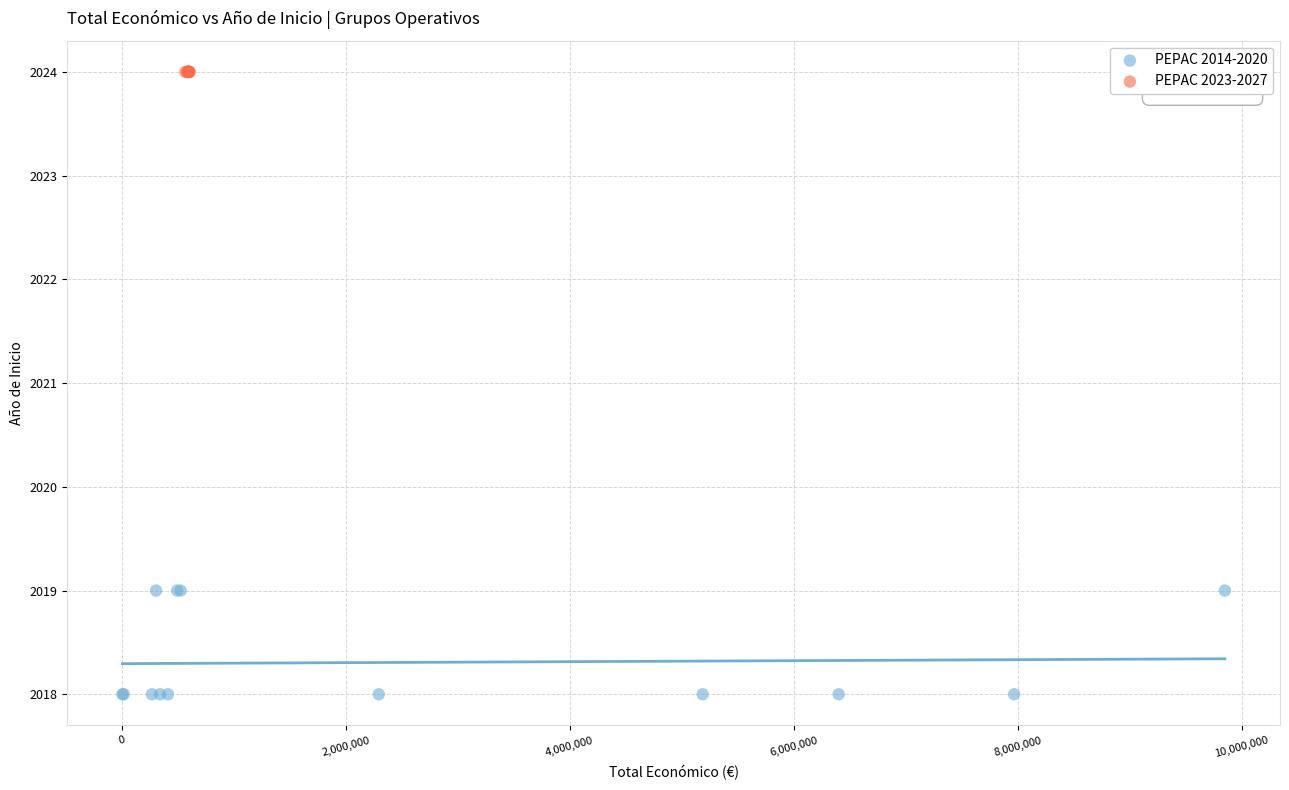

Which series contains the lowest Y value?

PEPAC 2014-2020